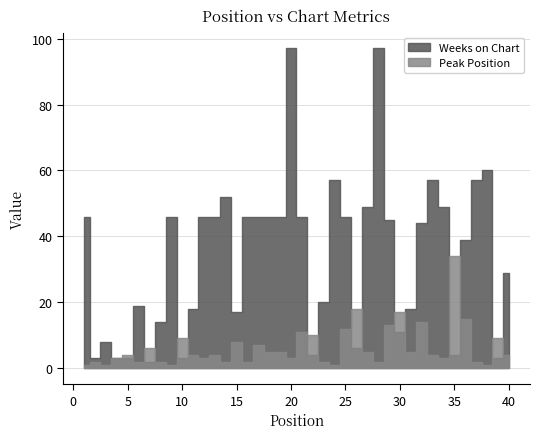

At which category does Weeks on Chart reach its first local valley?

2